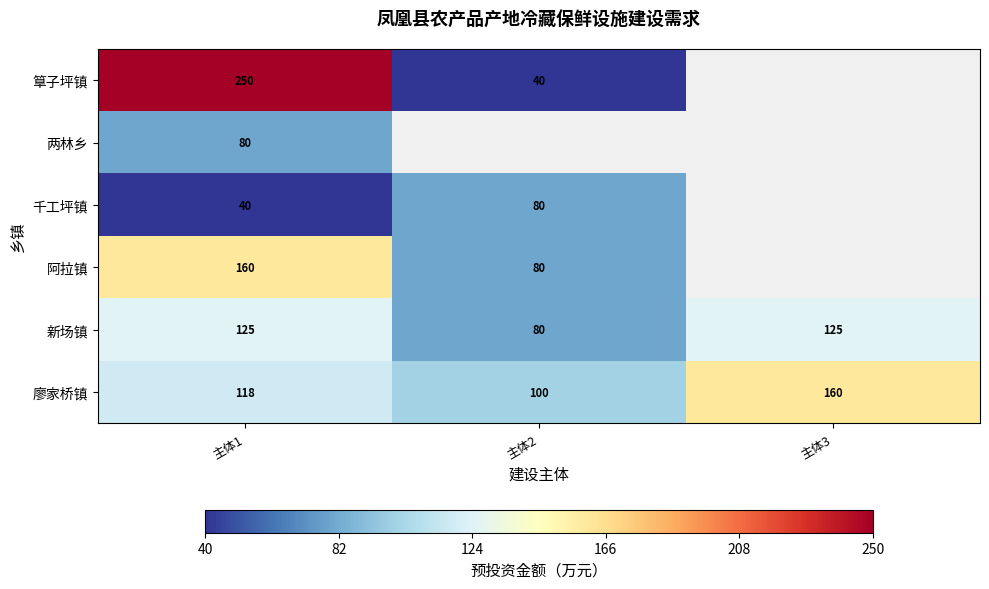

How many 新场镇 values are between 80 and 125?

3